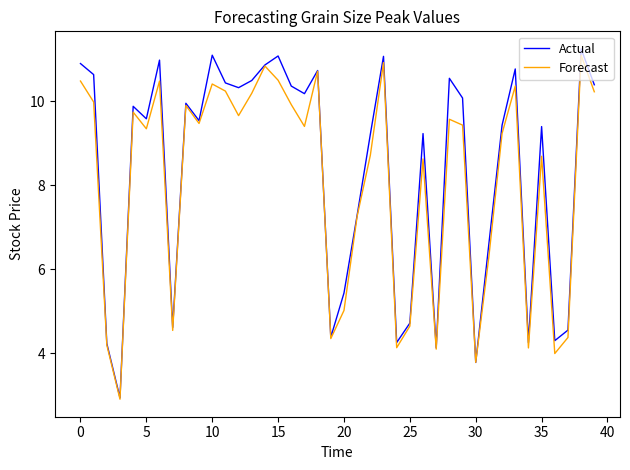

What is the minimum value shown in the chart?

2.9